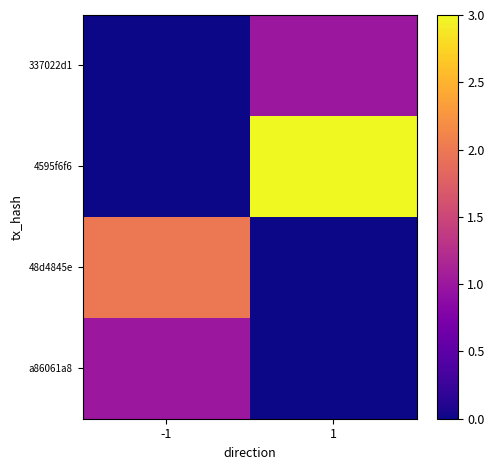

List the series in order of their peak value, lowest first.

337022d1, a86061a8, 48d4845e, 4595f6f6